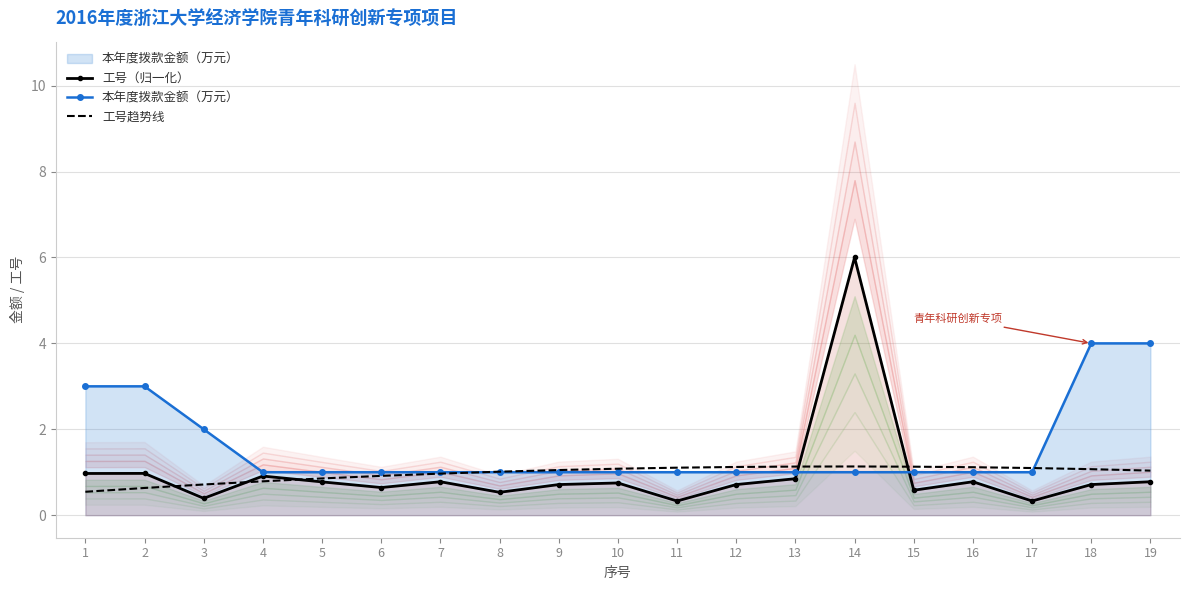

How many values in the 工号趋势线 series are below 1?

7